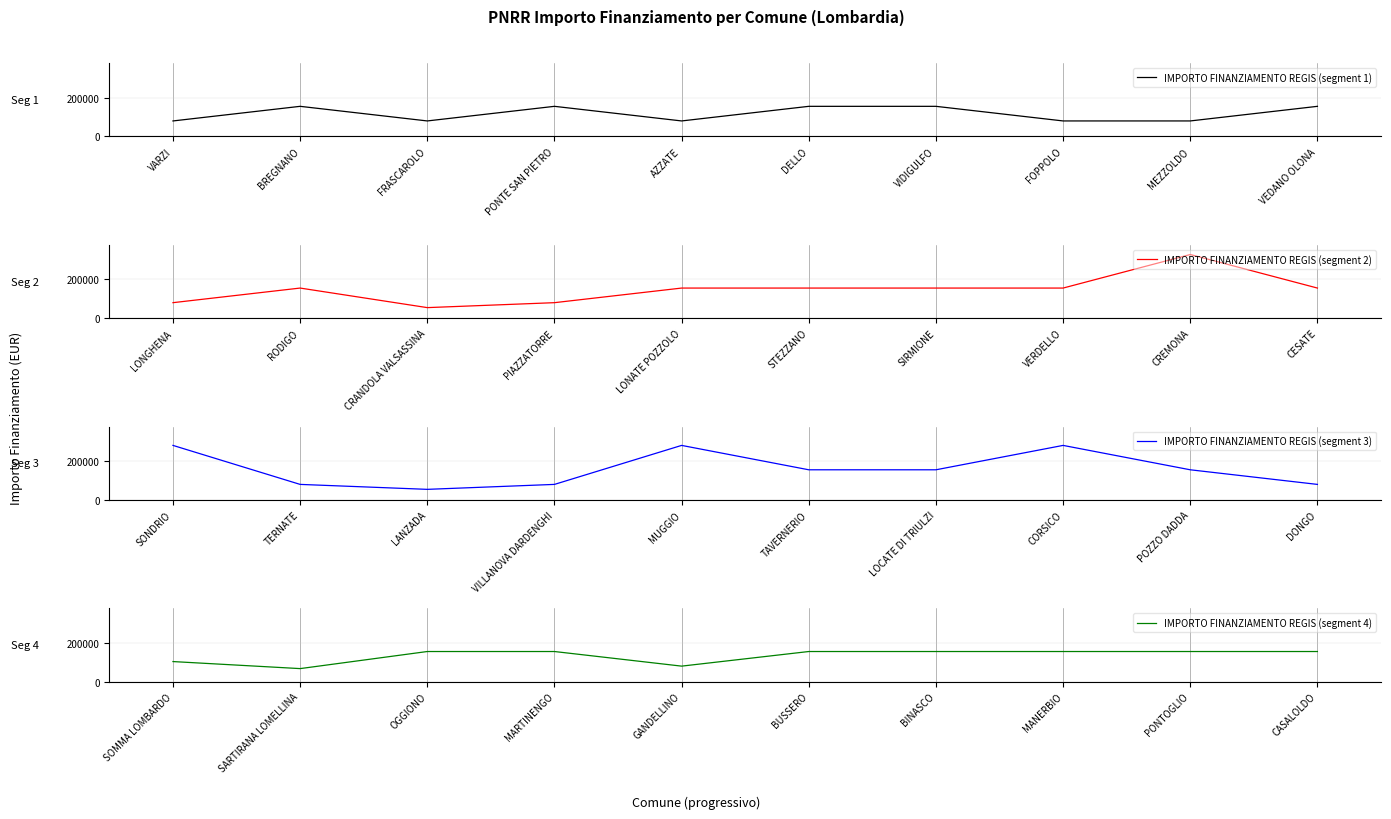

Count the IMPORTO FINANZIAMENTO REGIS (segment 4) values in the range 103444 to 155234.

8